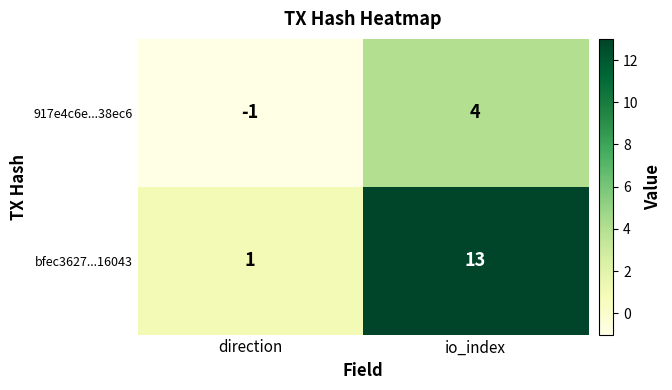

Rank the series by their average value, from lowest to highest.

917e4c6e...38ec6, bfec3627...16043